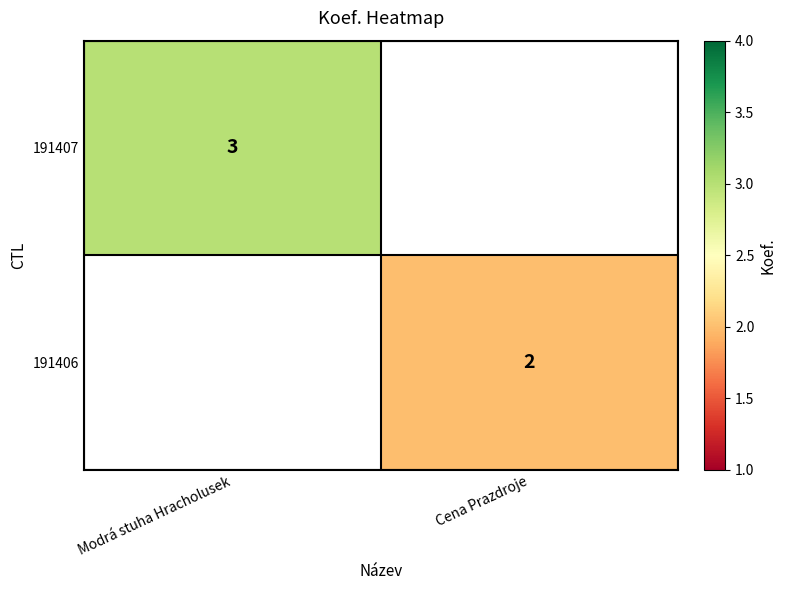

The value of 191407 at Modrá stuha Hracholusek is 3. True or false?

True